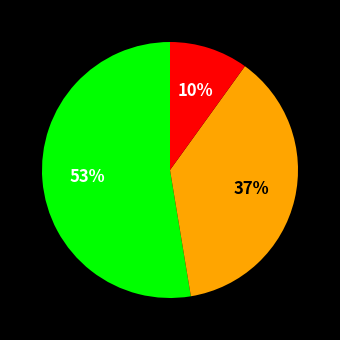

To the nearest percent, what is the average slice percentage?

33%